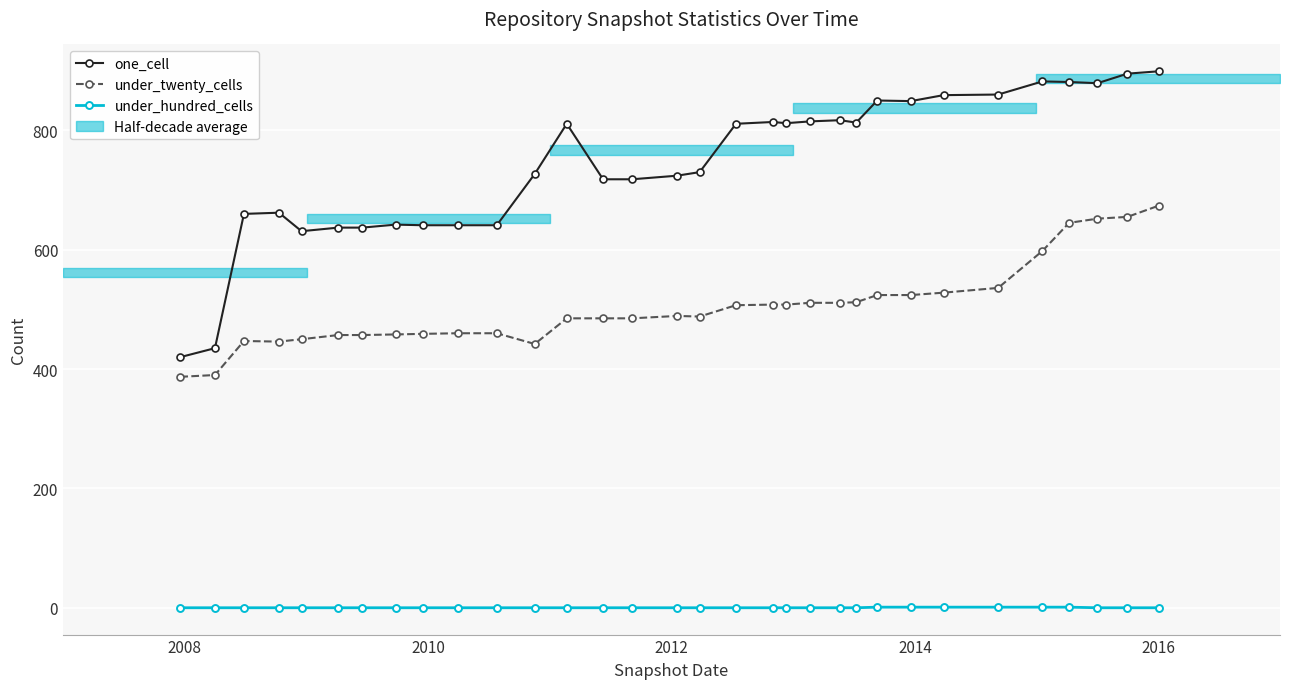

Reading right to left, what are all the values shown in this chart?

one_cell: 899	895	879	881	882	860	859	849	850	813	817	815	812	814	811	730	724	718	718	811	727	641	641	641	642	637	637	631	662	660	435	420
under_twenty_cells: 674	655	652	645	598	536	528	524	524	512	511	511	508	508	507	488	489	485	485	485	442	460	460	459	458	457	457	450	446	447	390	387
under_hundred_cells: 0	0	0	1	1	1	1	1	1	0	0	0	0	0	0	0	0	0	0	0	0	0	0	0	0	0	0	0	0	0	0	0